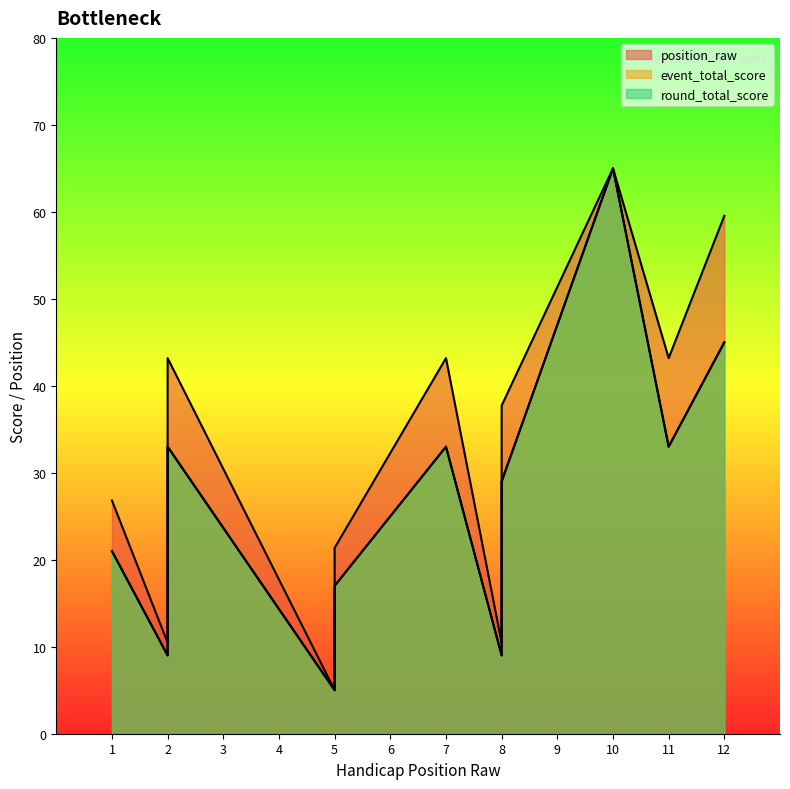

How many lines are shown in the chart?

3